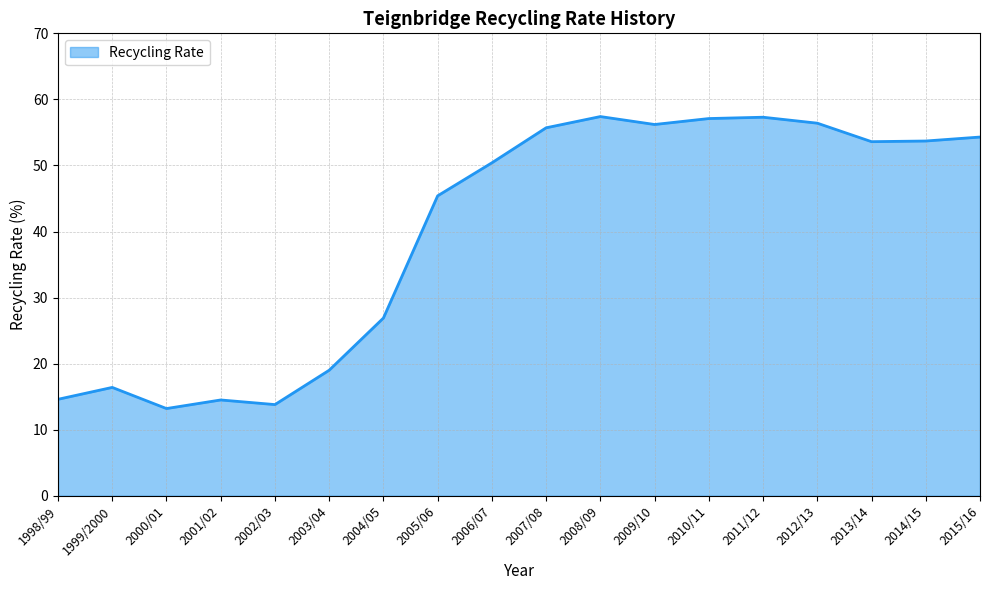

What is the difference between the maximum and minimum values?

44.2